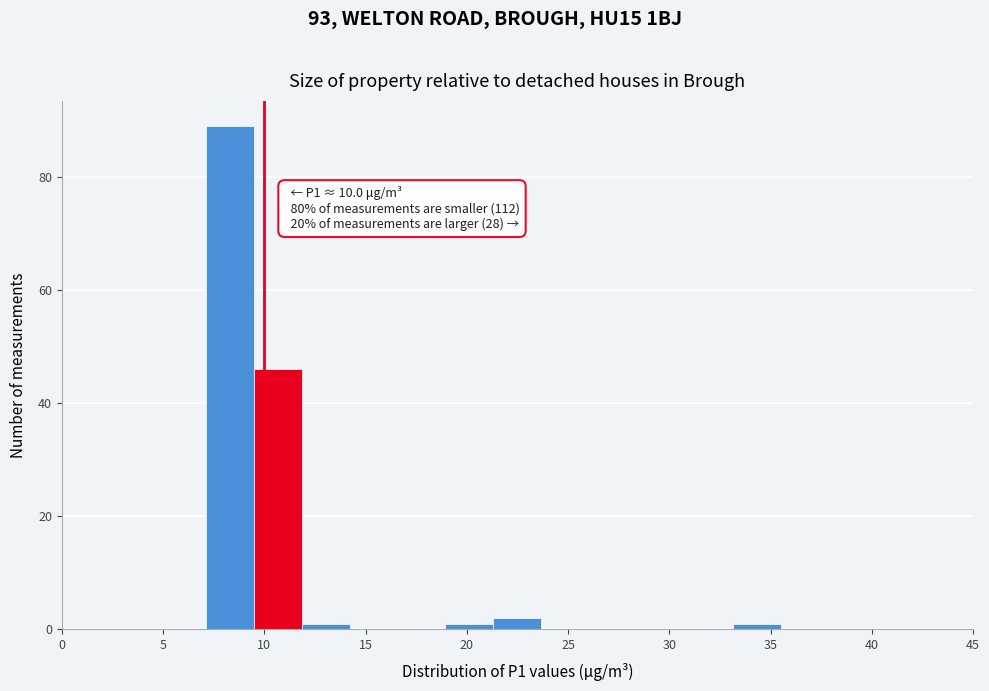

Over which range of the x-axis is the bar tallest?

7.0 to 9.5